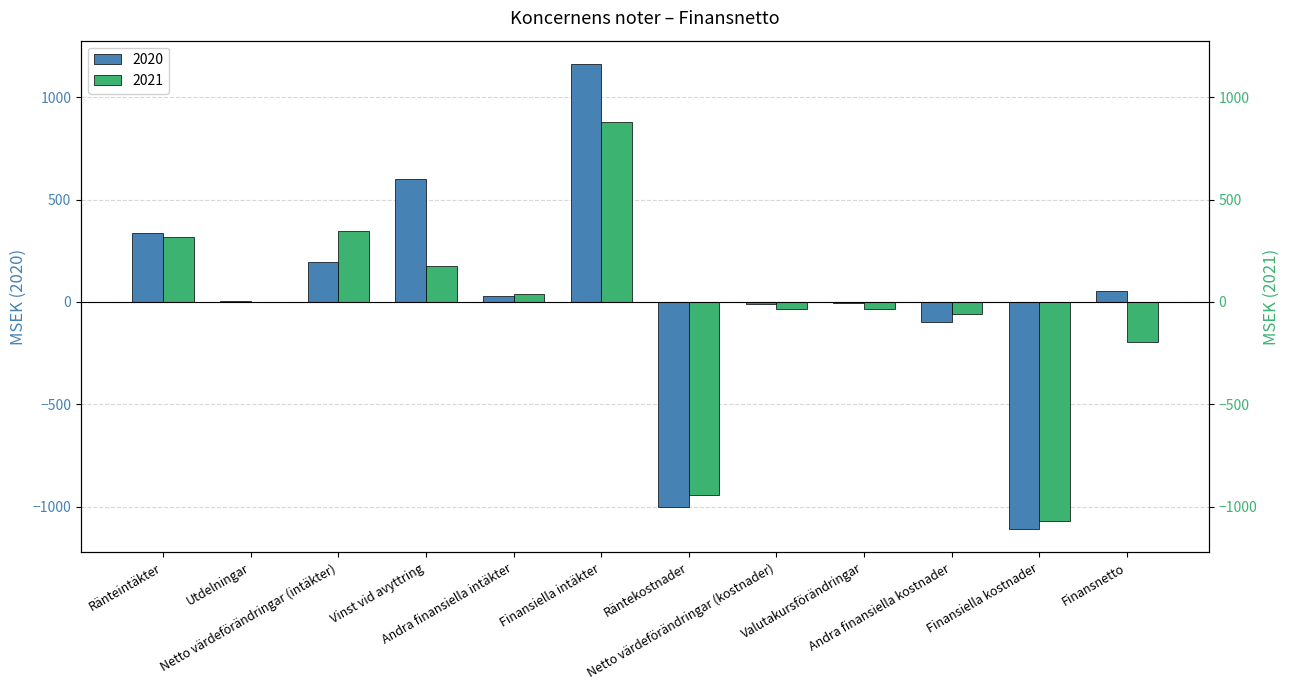

True or false: 2021 has a value of -33 at Netto värdeförändringar (kostnader).

True